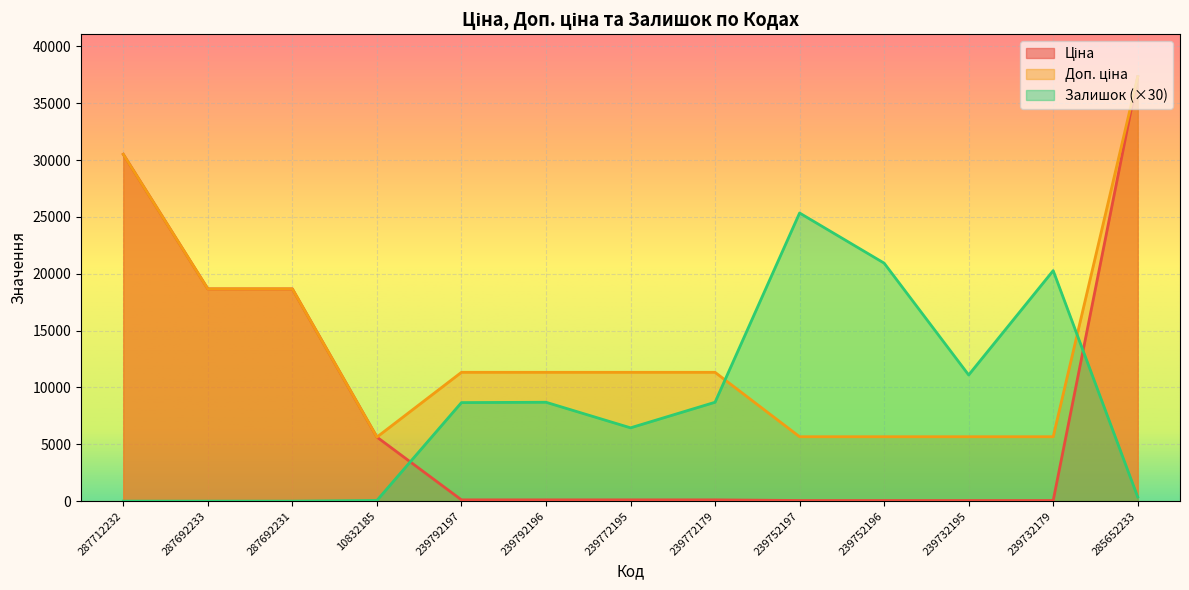

Does the chart display data point markers on the line(s)?

No